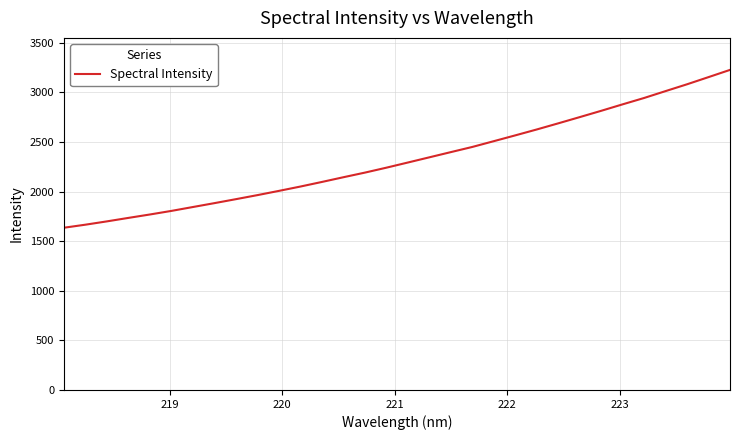

What is the maximum value shown in the chart?

3227.7